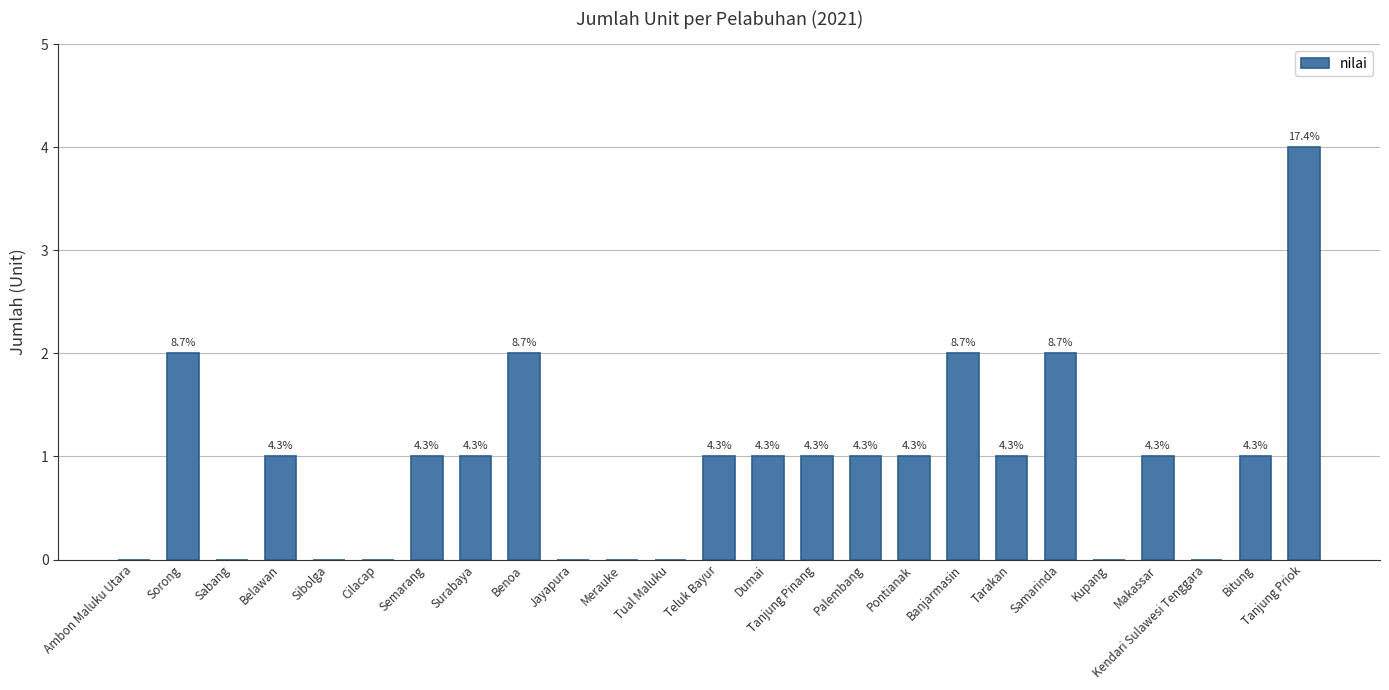

List the labels in order of value, largest first.

Tanjung Priok, Sorong, Benoa, Banjarmasin, Samarinda, Belawan, Semarang, Surabaya, Teluk Bayur, Dumai, Tanjung Pinang, Palembang, Pontianak, Tarakan, Makassar, Bitung, Ambon Maluku Utara, Sabang, Sibolga, Cilacap, Jayapura, Merauke, Tual Maluku, Kupang, Kendari Sulawesi Tenggara